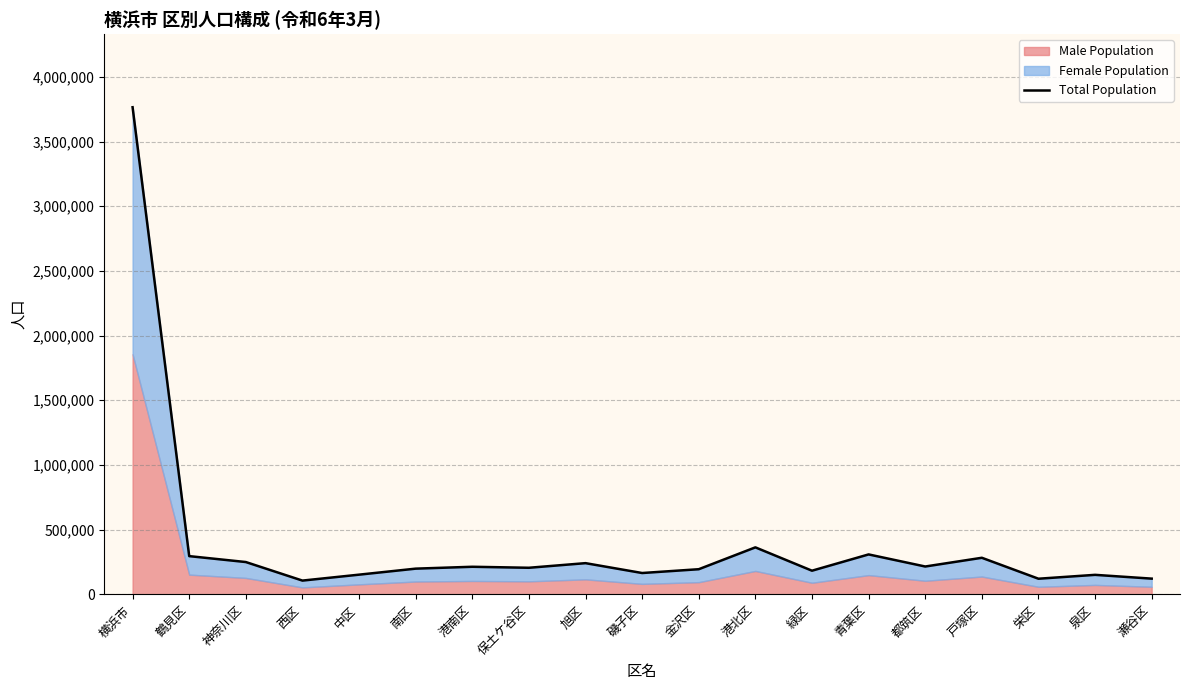

At which category does the data reach its first local valley?

西区